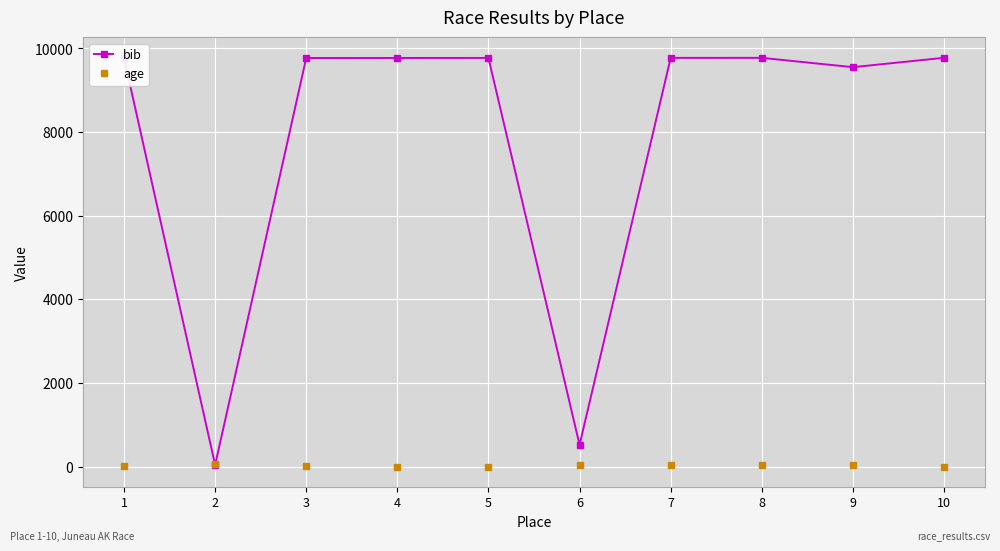

How many intersections are there between bib and age?

2